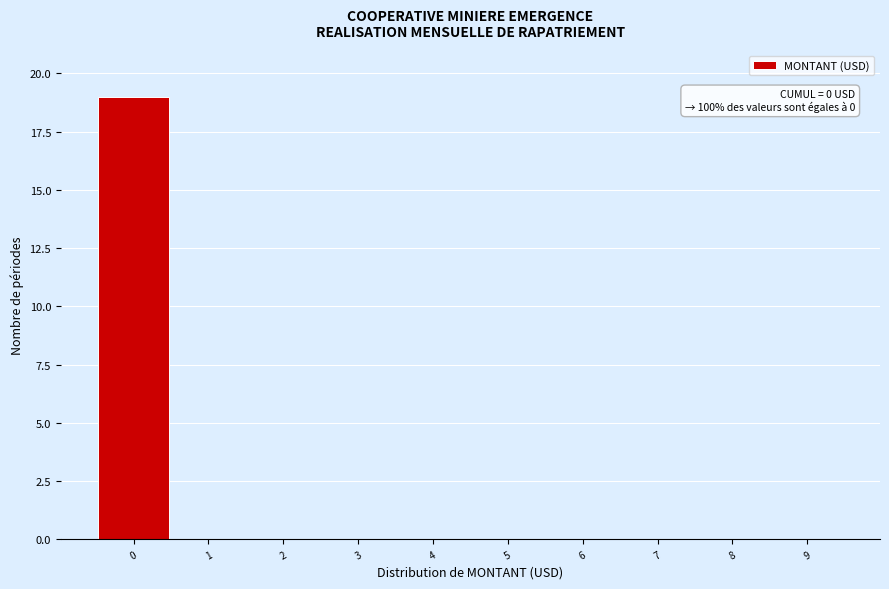

Over which range of the x-axis is the bar tallest?

-0.5 to 0.5